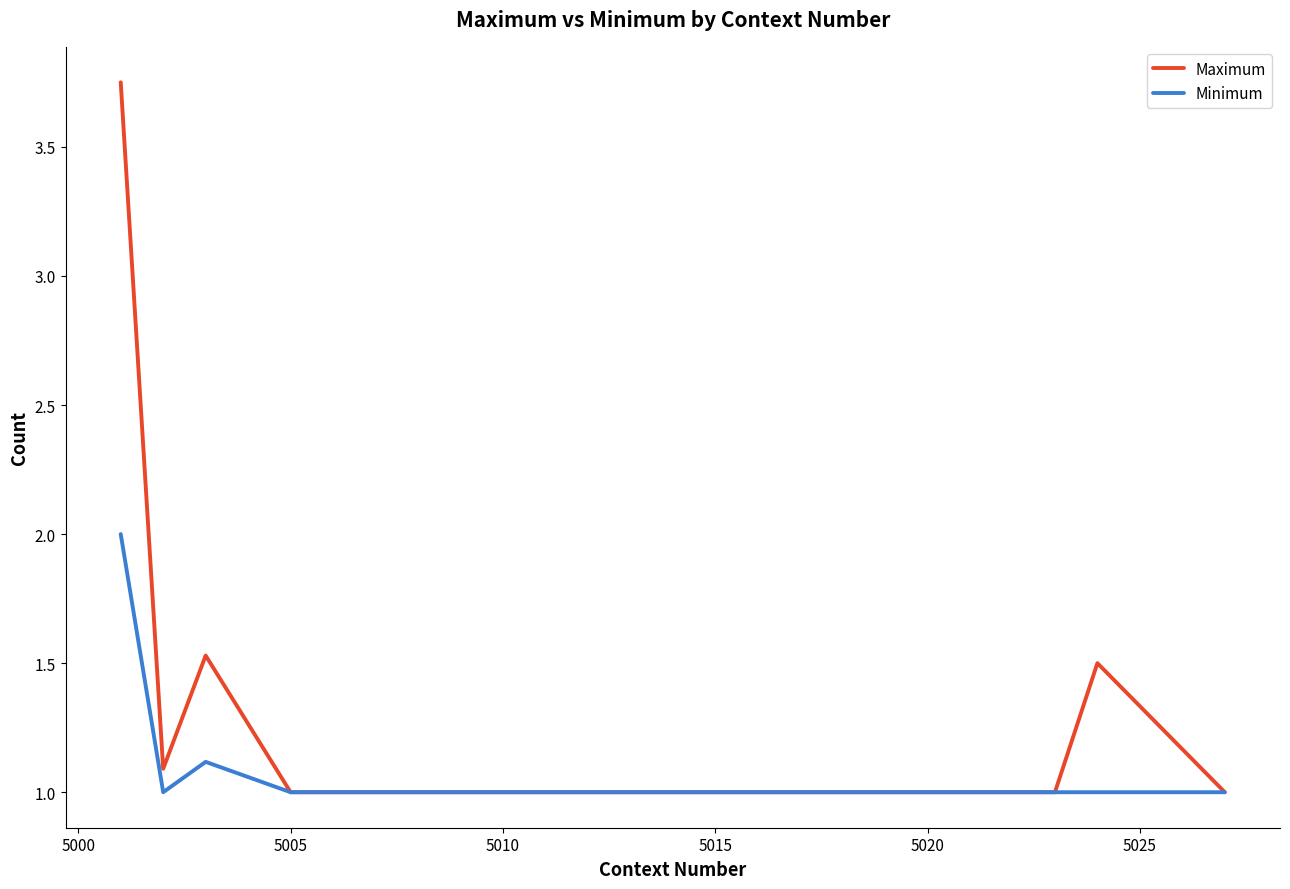

What is the lowest value of the Minimum series?

1.0